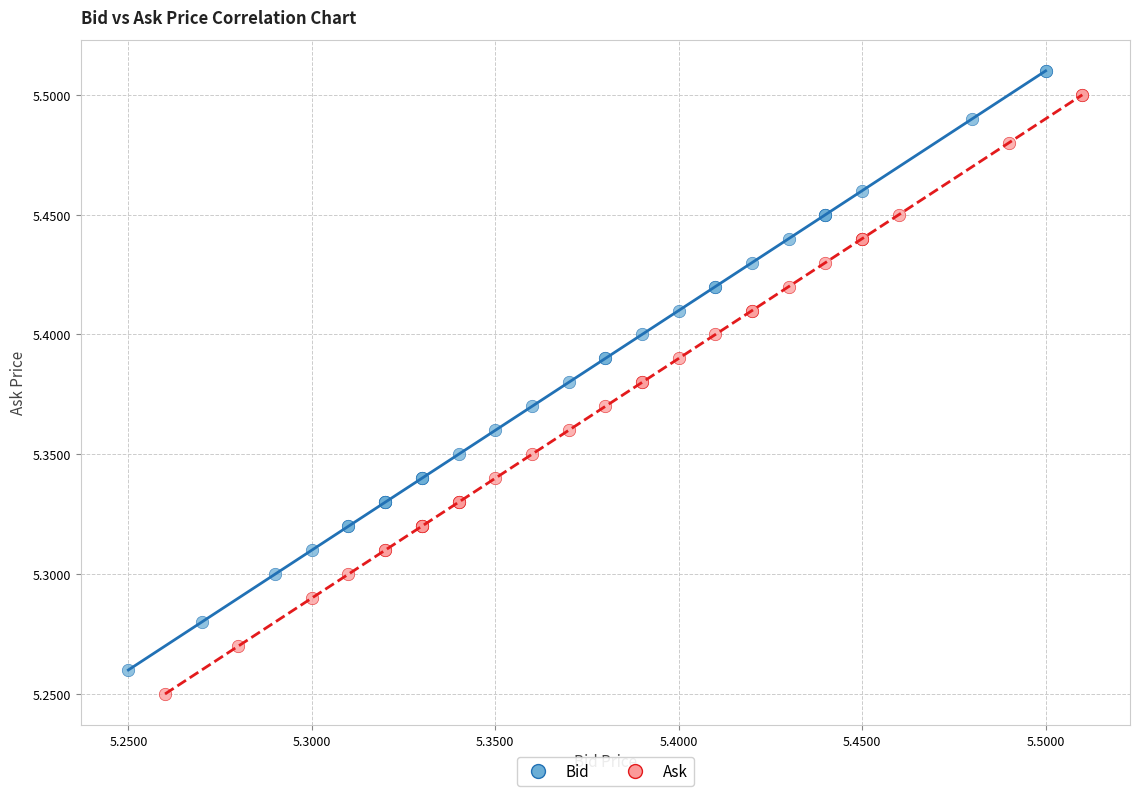

Which series reaches the maximum Y coordinate?

Bid